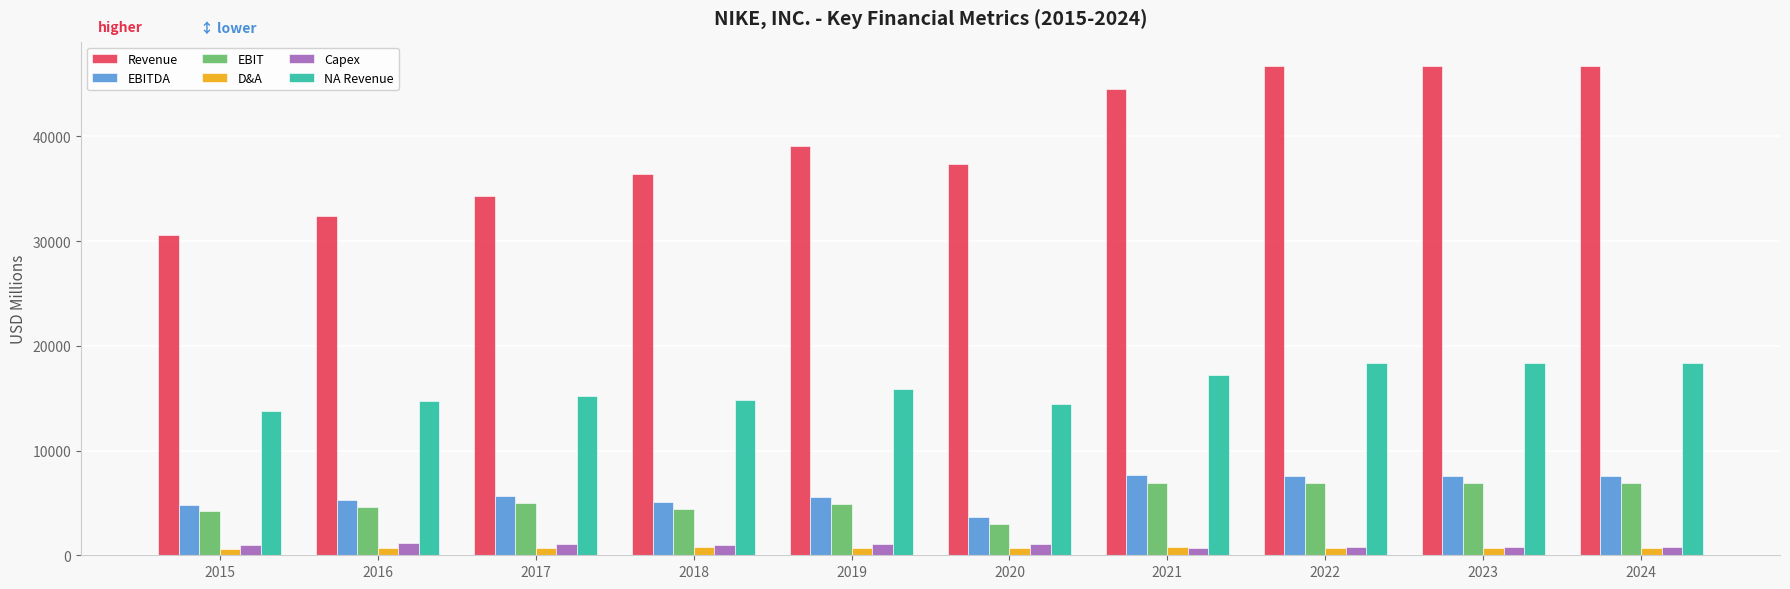

What is the difference between the highest and lowest values at 2018?

35650